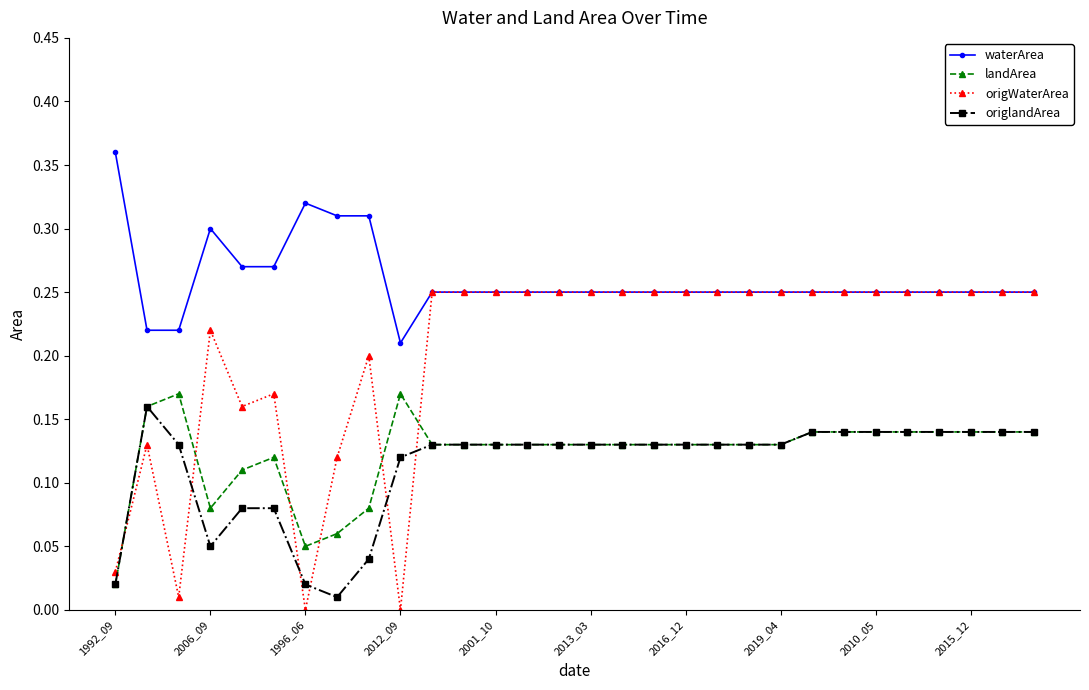

How many times do landArea and origWaterArea cross each other?

6